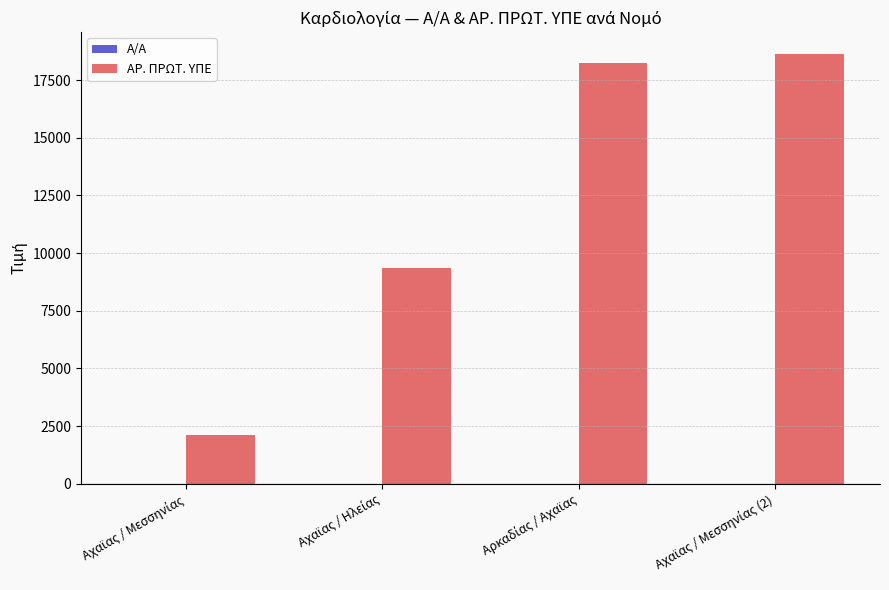

What is the sum of all ΑΡ. ΠΡΩΤ. ΥΠΕ values?

48382